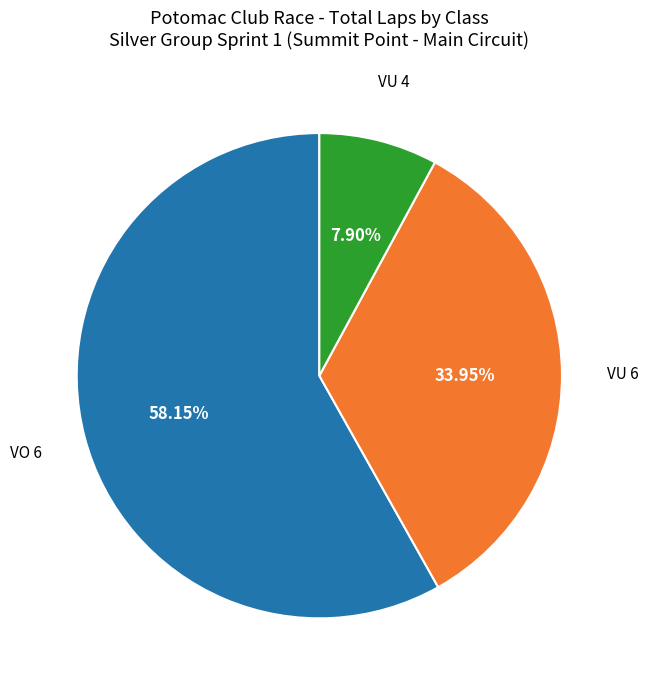

Does any single category account for the majority?

Yes